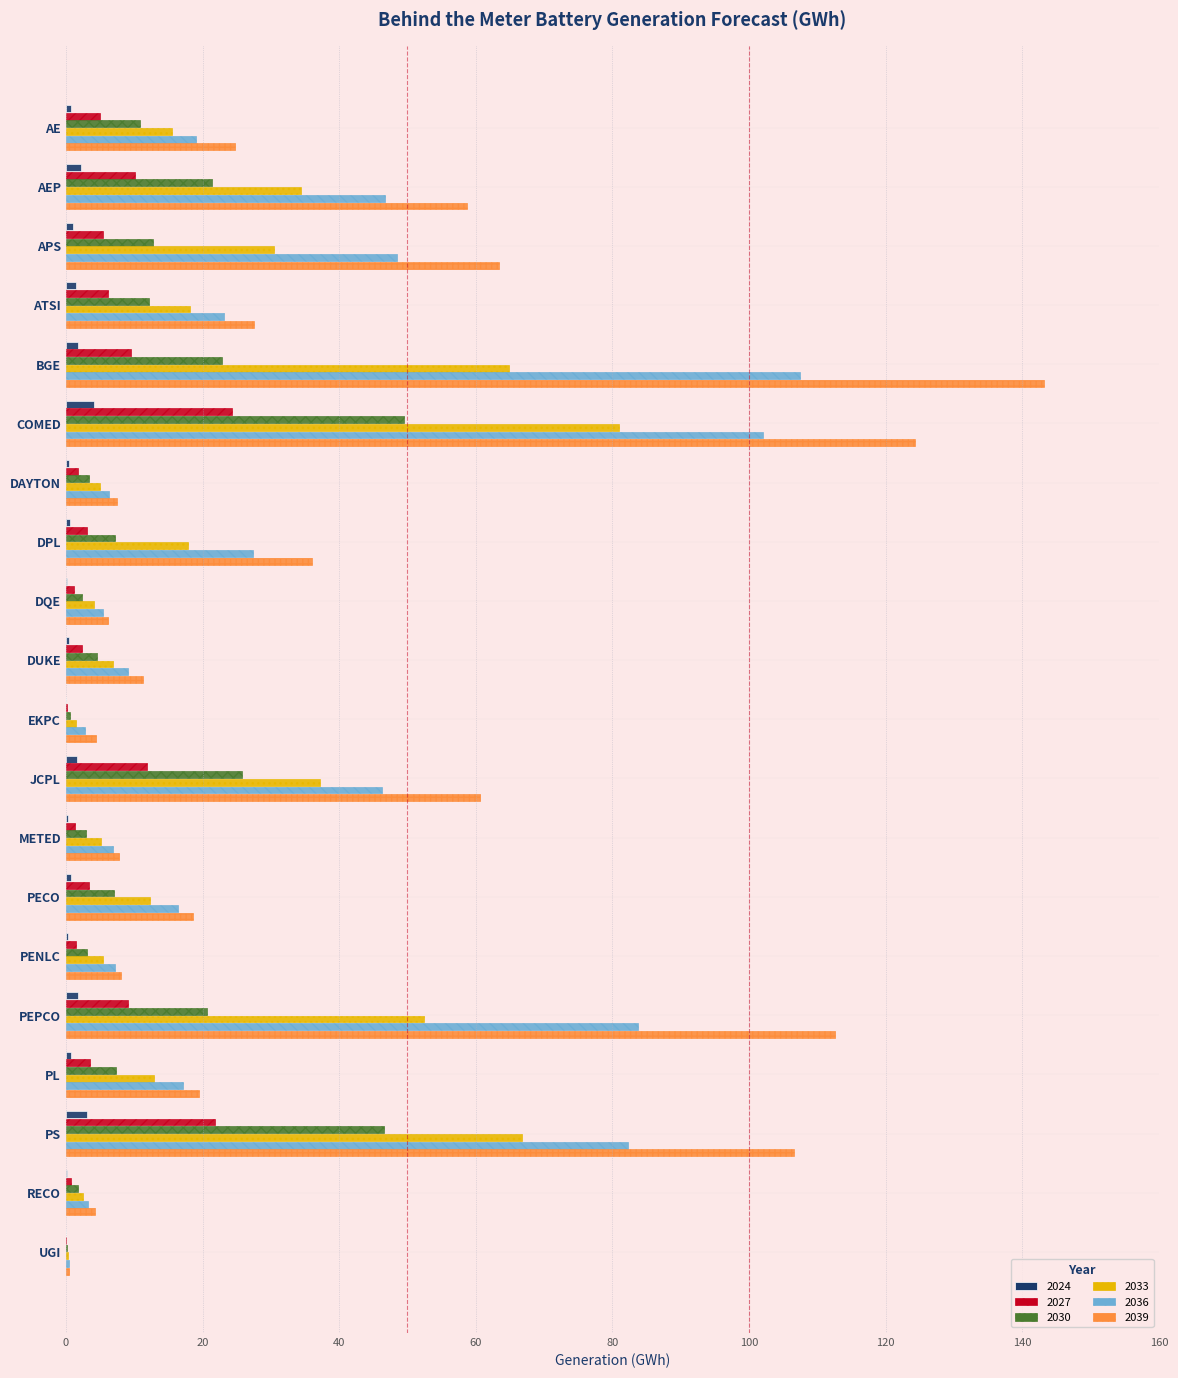

Is the value of 2039 at PENLC greater than the value of 2024 at AEP?

Yes